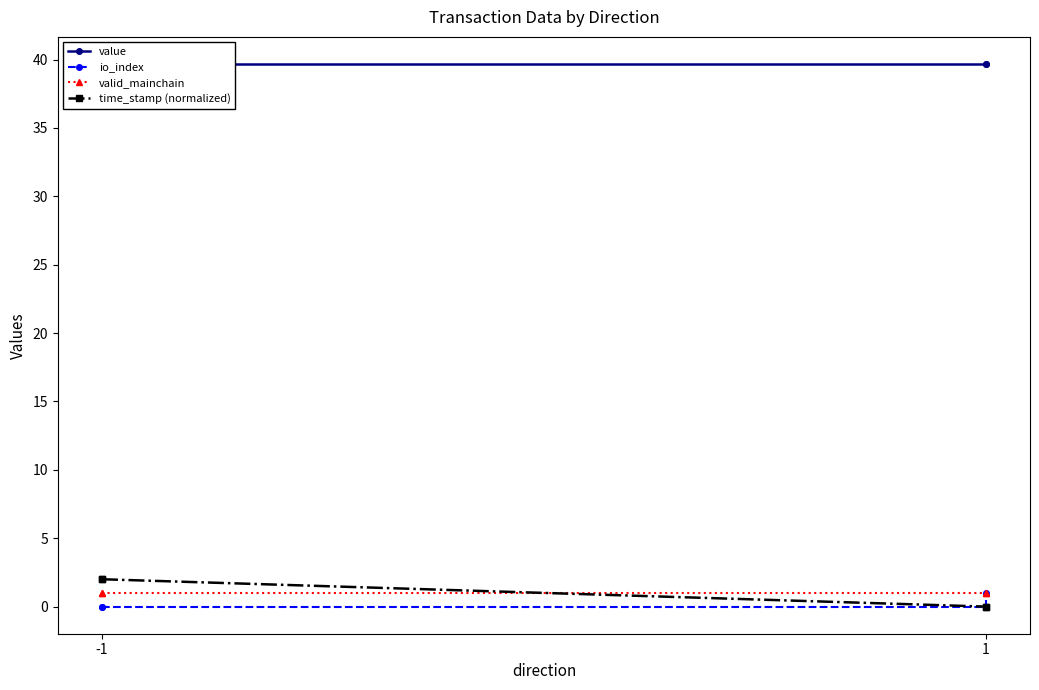

Which series ends up on top after the final intersection of time_stamp (normalized) and valid_mainchain?

valid_mainchain